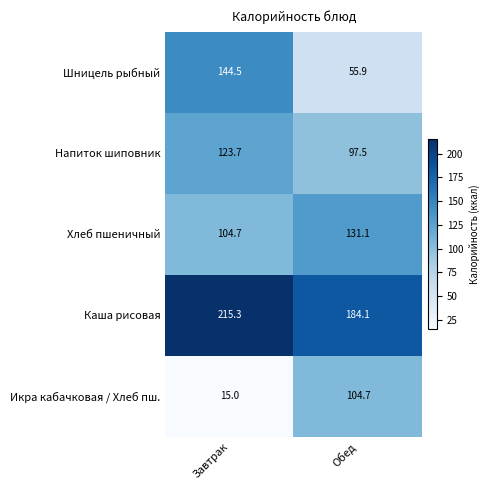

What is the difference between the maximum and minimum values in the Каша рисовая series?

31.2